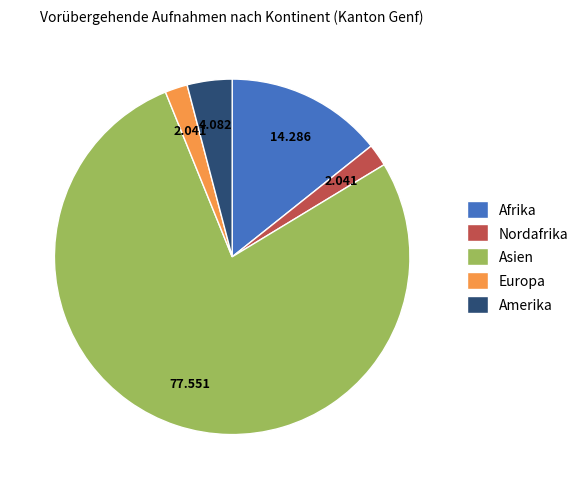

Which has a higher value, Amerika or Europa?

Amerika